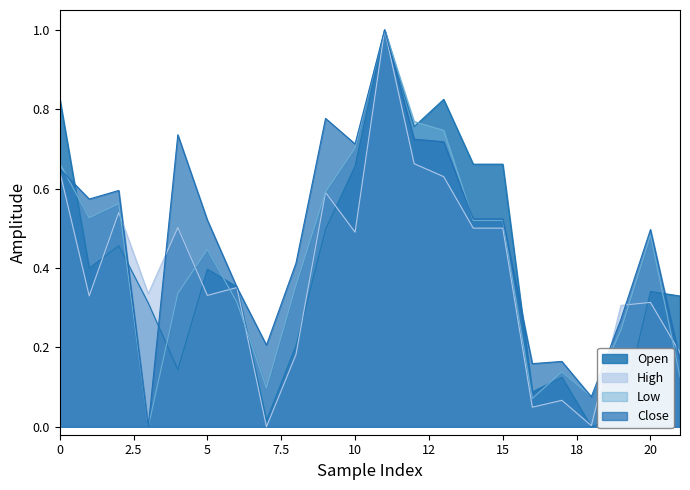

What is the maximum value for Low?

1.0